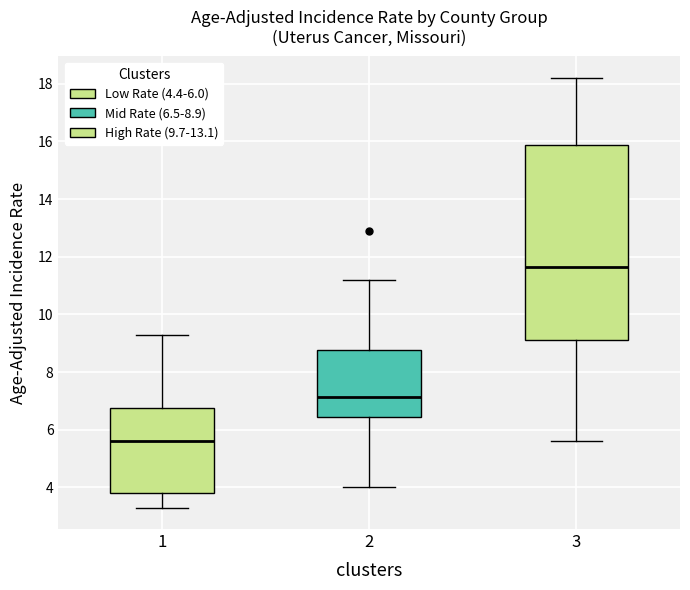

Reading left to right, transcribe this box plot: for each box, give where its median line is, the range the box spans, and where its two whiskers end, as read against the y-axis. The values are not printed on the chart, so give them approximately, as read against the axis.

1: median 5.6, box 3.8 to 6.8, whiskers 3.4 to 9.4
2: median 7.2, box 6.4 to 8.8, whiskers 4.0 to 11.2
3: median 11.6, box 9.2 to 15.8, whiskers 5.6 to 18.2